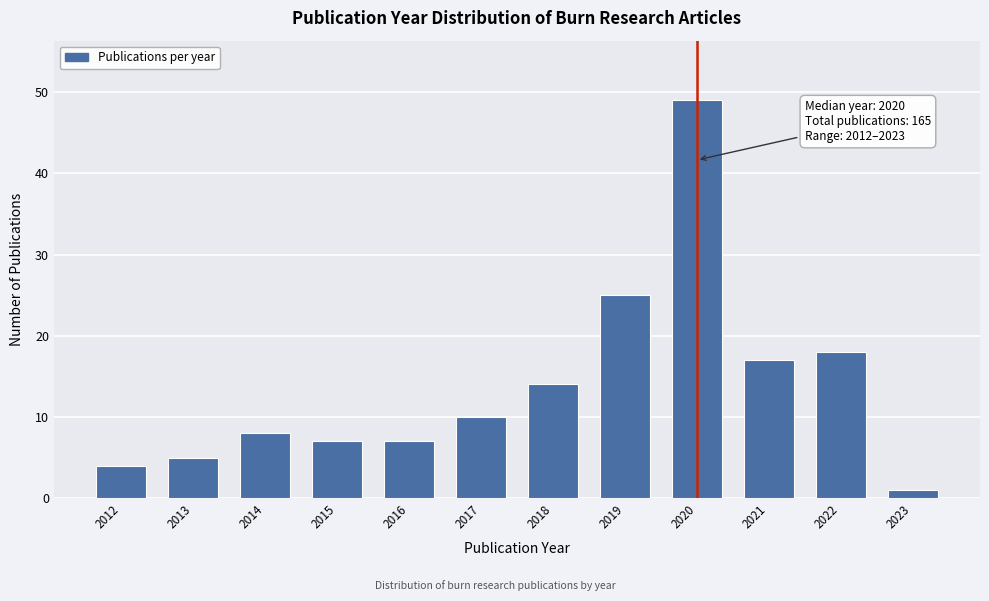

Reading right to left, list all the values displayed in this chart.

2023=1	2022=18	2021=17	2020=49	2019=25	2018=14	2017=10	2016=7	2015=7	2014=8	2013=5	2012=4